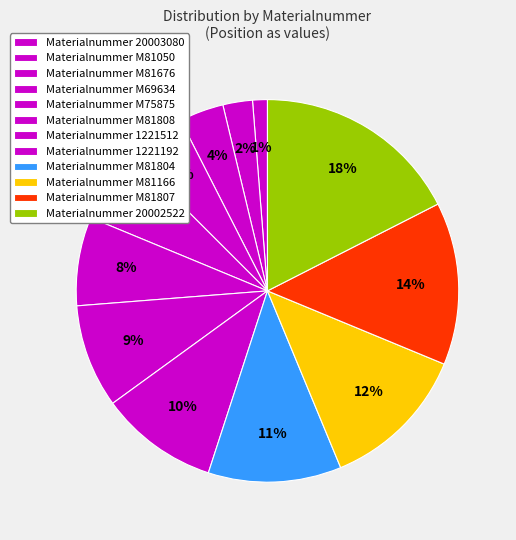

How many segments does this pie chart have?

12